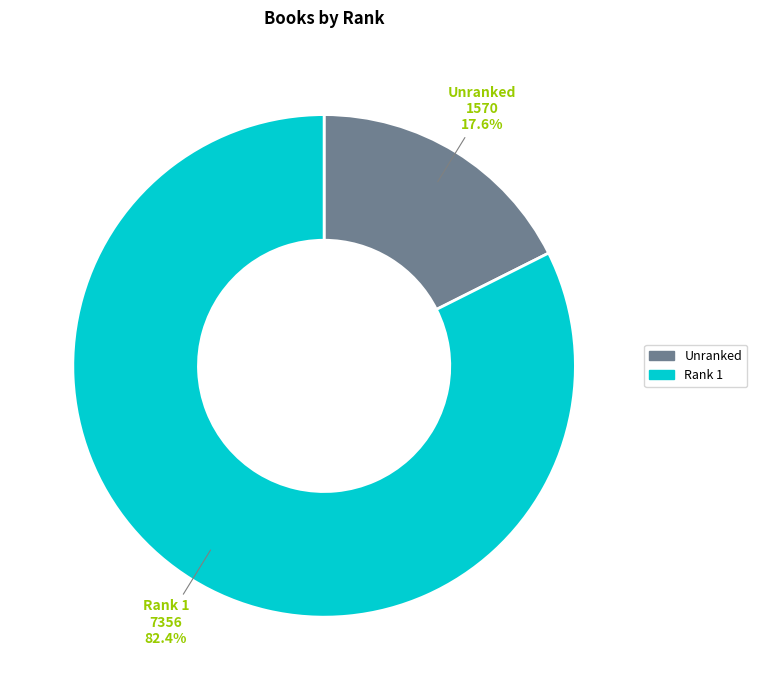

Which has a higher value, Rank 1 or Unranked?

Rank 1